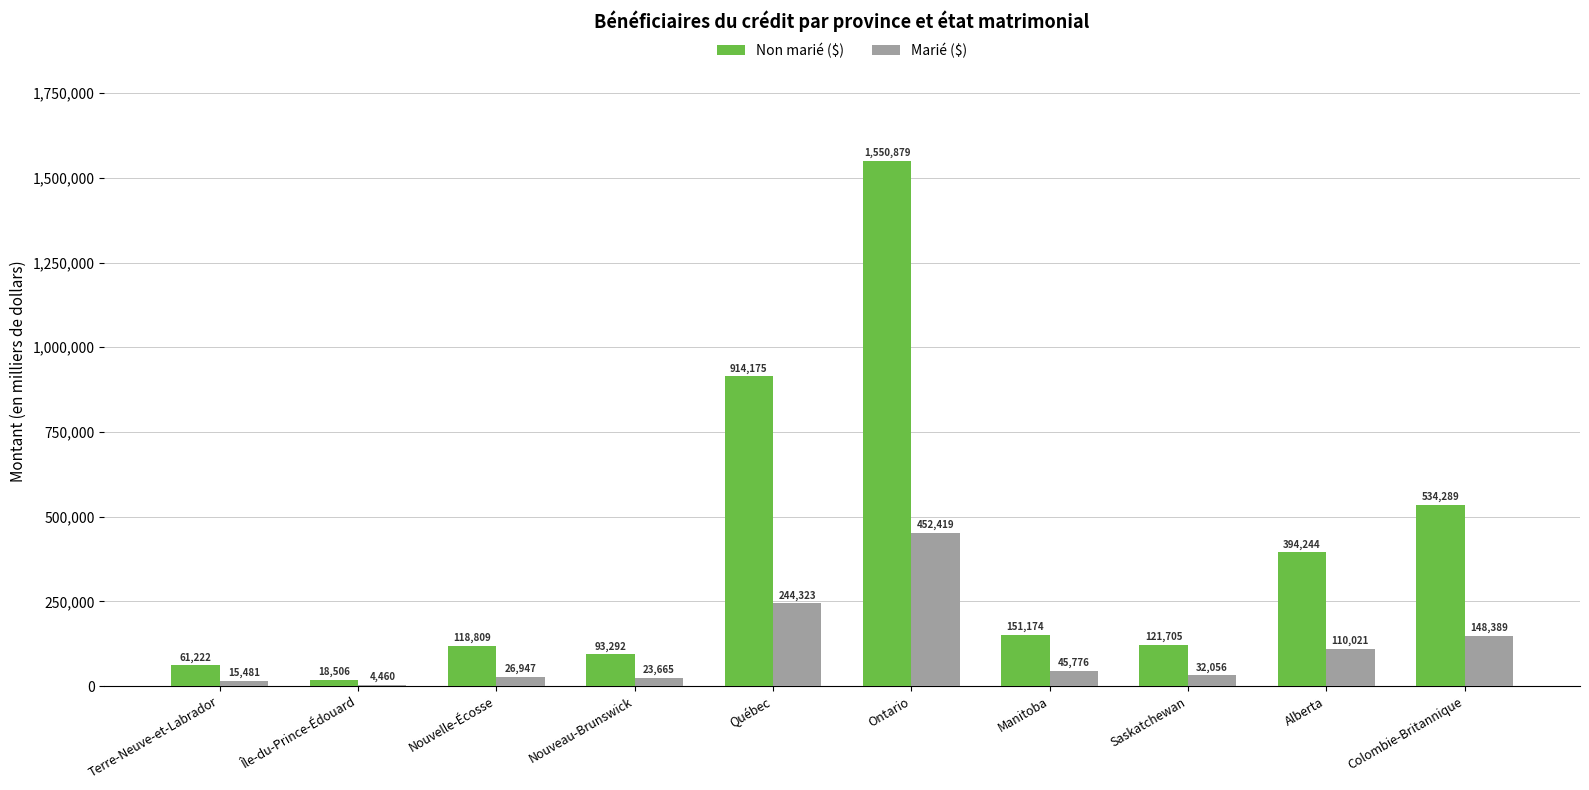

Between Nouveau-Brunswick and Québec, which series saw the biggest shift?

Non marié ($)